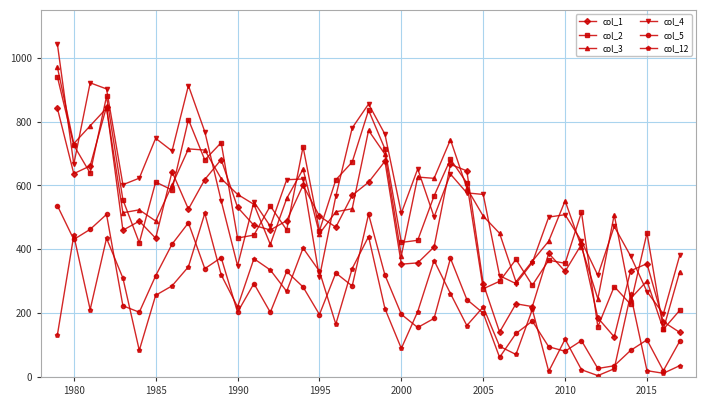

What is the average value of the col_4 series?

569.2